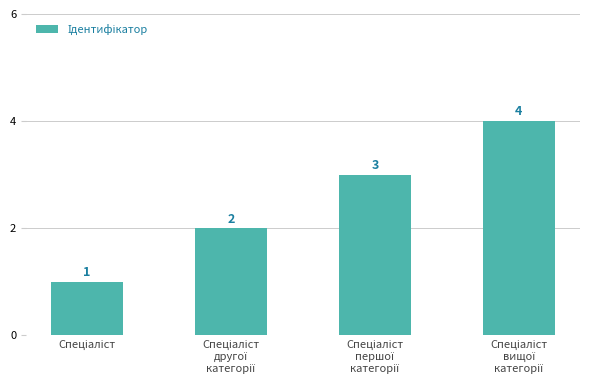

What is the greatest value displayed?

4